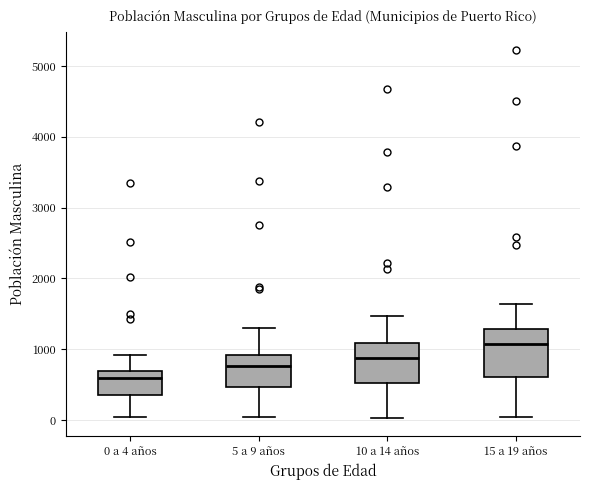

Reading left to right, transcribe this box plot: for each box, give where its median line is, the range the box spans, and where its two whiskers end, as read against the y-axis. The values are not printed on the chart, so give them approximately, as read against the axis.

0 a 4 años: median 600, box 300 to 700, whiskers 0 to 900
5 a 9 años: median 800, box 500 to 900, whiskers 0 to 1300
10 a 14 años: median 900, box 500 to 1100, whiskers 0 to 1500
15 a 19 años: median 1100, box 600 to 1300, whiskers 100 to 1600